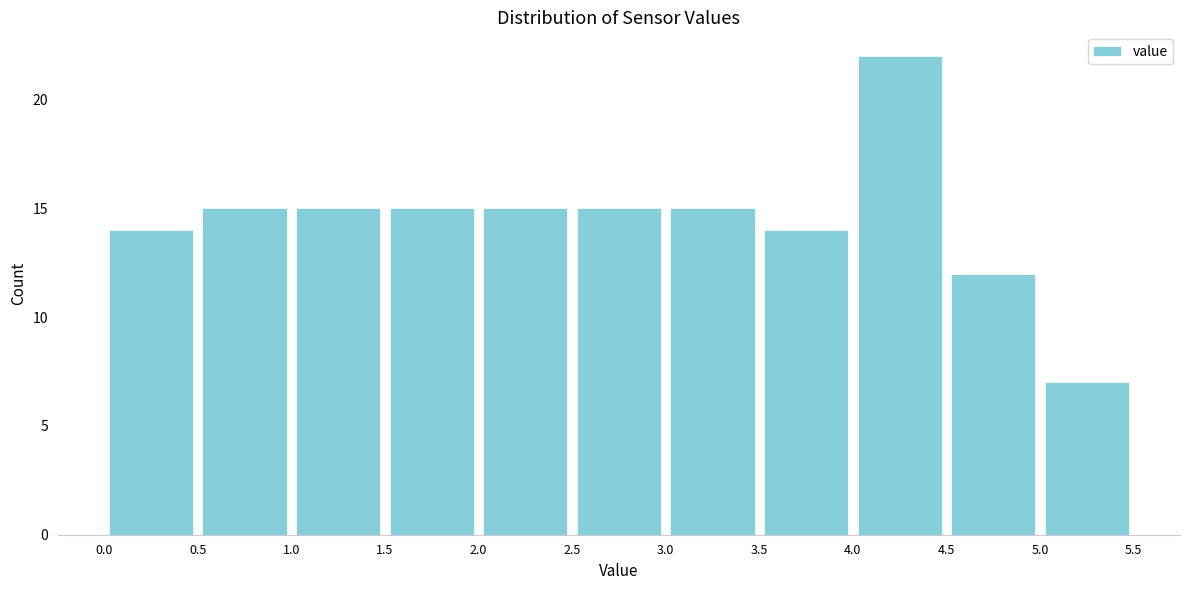

Reading left to right, transcribe this chart: for each bar, give the range it covers on the x-axis and its height. The values are not printed on the chart, so give them approximately, as read against the axis.

0.0 to 0.5: 14
0.5 to 1.0: 15
1.0 to 1.5: 15
1.5 to 2.0: 15
2.0 to 2.5: 15
2.5 to 3.0: 15
3.0 to 3.5: 15
3.5 to 4.0: 14
4.0 to 4.5: 22
4.5 to 5.0: 12
5.0 to 5.5: 7